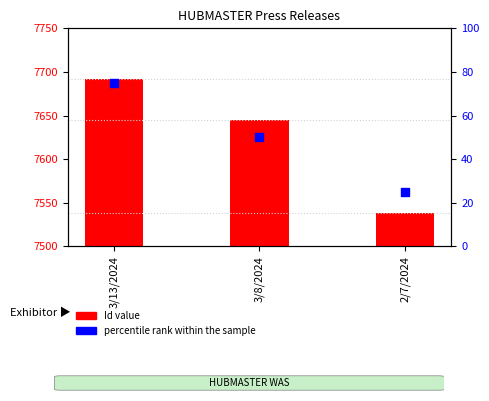

Which series has the largest Y range (max minus min)?

Id value